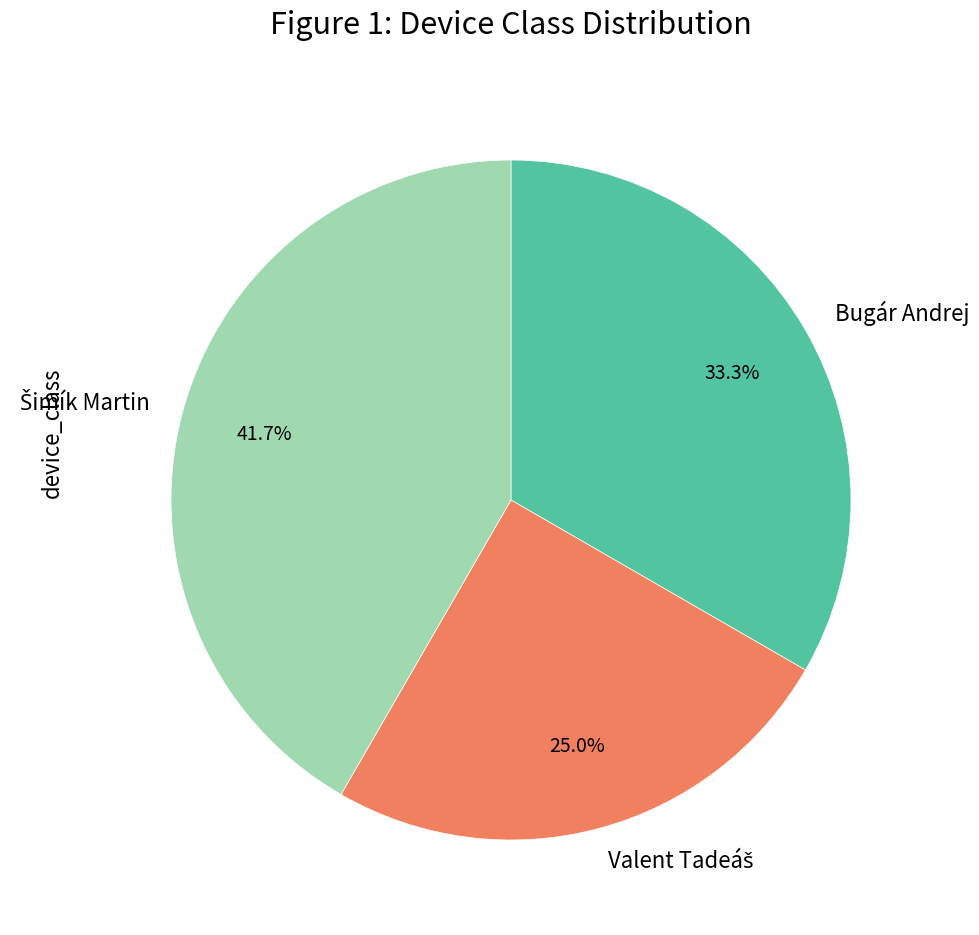

Does Bugár Andrej account for over 50% of the chart?

No